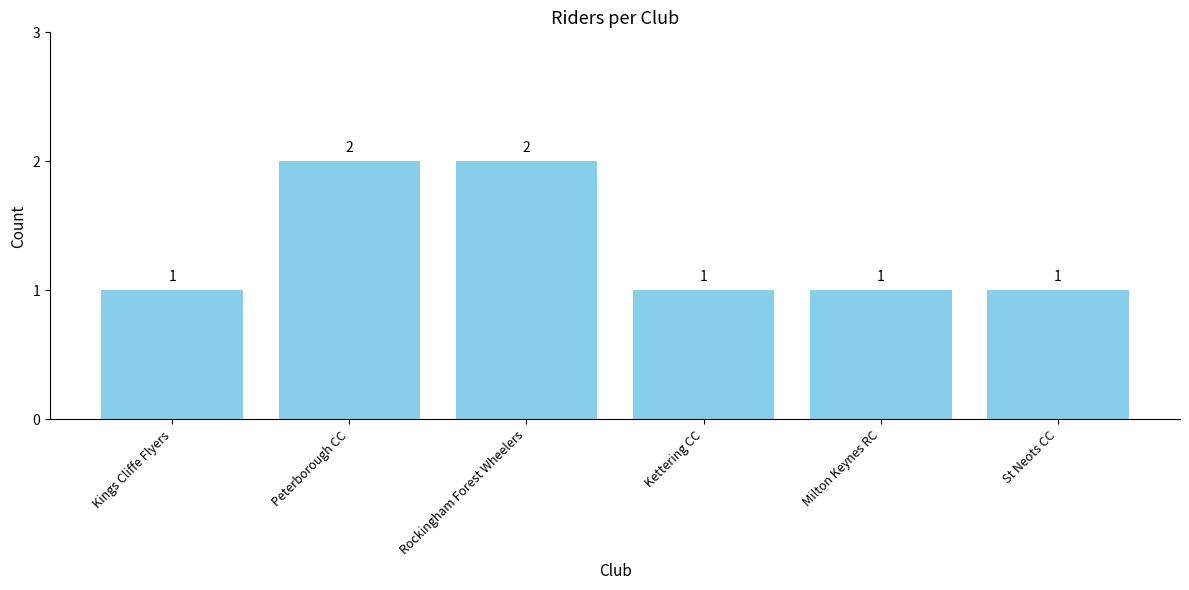

Reading right to left, what are all the values shown in this chart?

St Neots CC=1	Milton Keynes RC=1	Kettering CC=1	Rockingham Forest Wheelers=2	Peterborough CC=2	Kings Cliffe Flyers=1